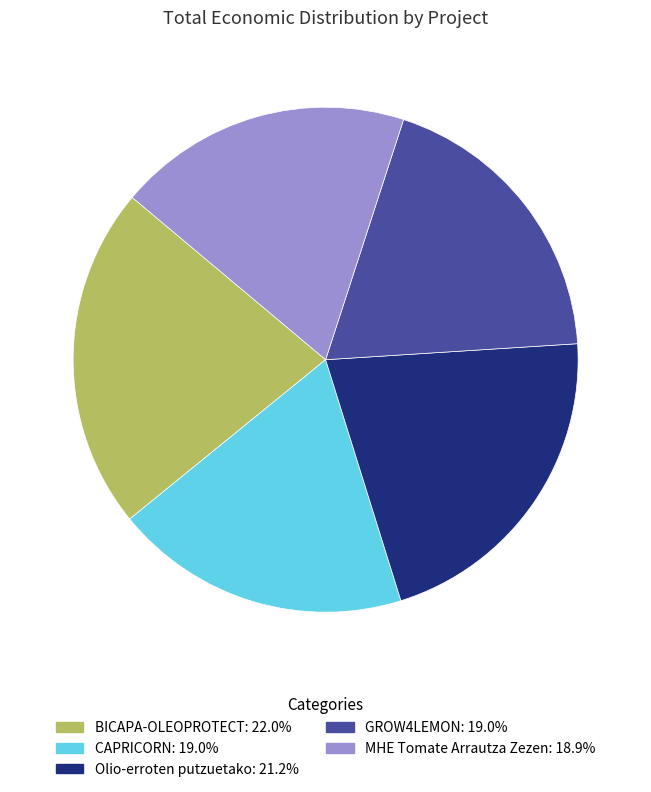

Is MHE Tomate Arrautza Zezen the majority of the pie?

No